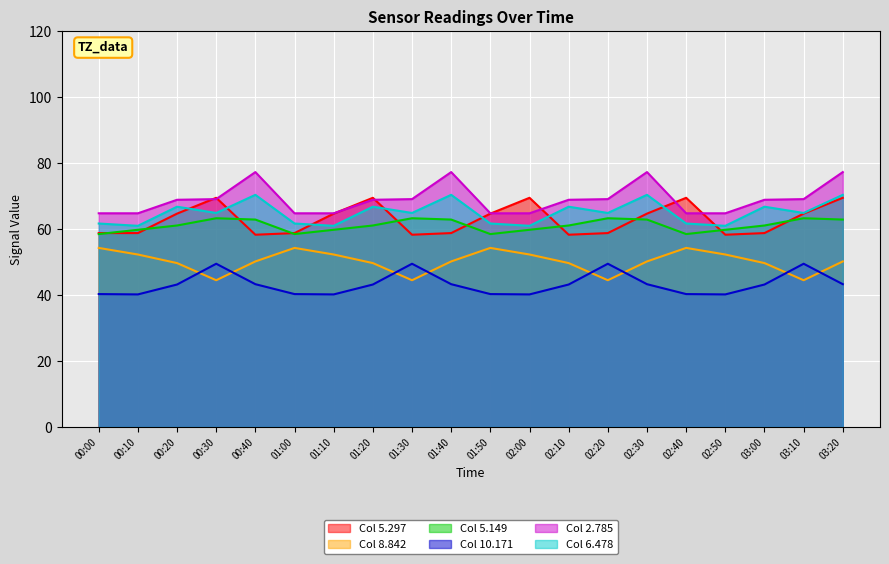

Is it true that 2.785 equals 43.8 at 00:40?

False